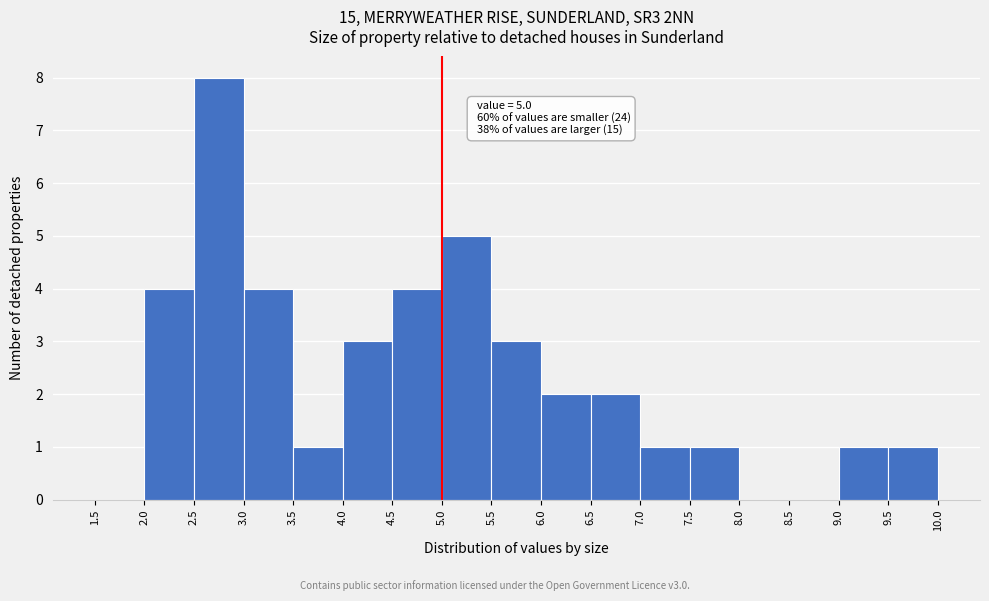

Over which range of the x-axis is the bar tallest?

2.5 to 3.0